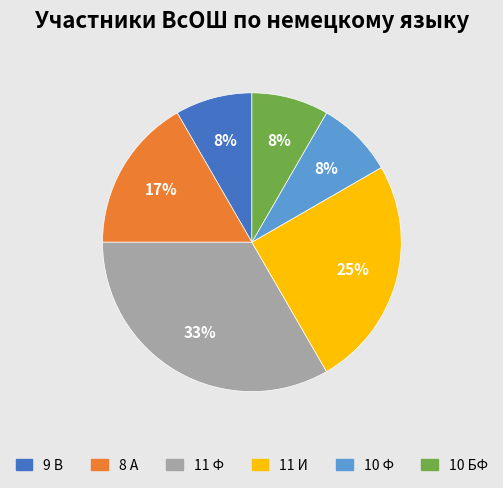

Does 11 И represent more than half of the total?

No